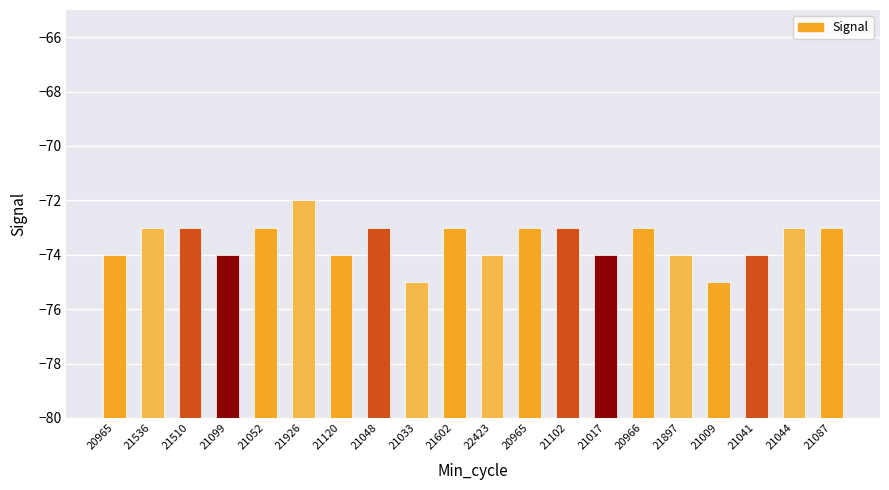

What is the value of the 11th bar from the left?

-74